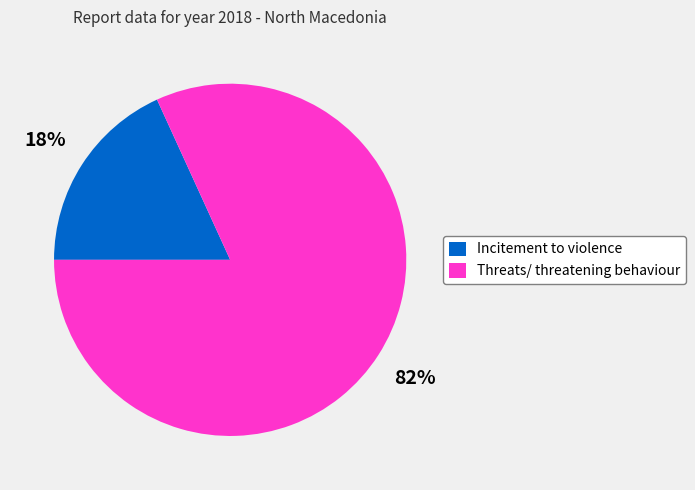

To the nearest percent, what portion does Incitement to violence represent?

18%